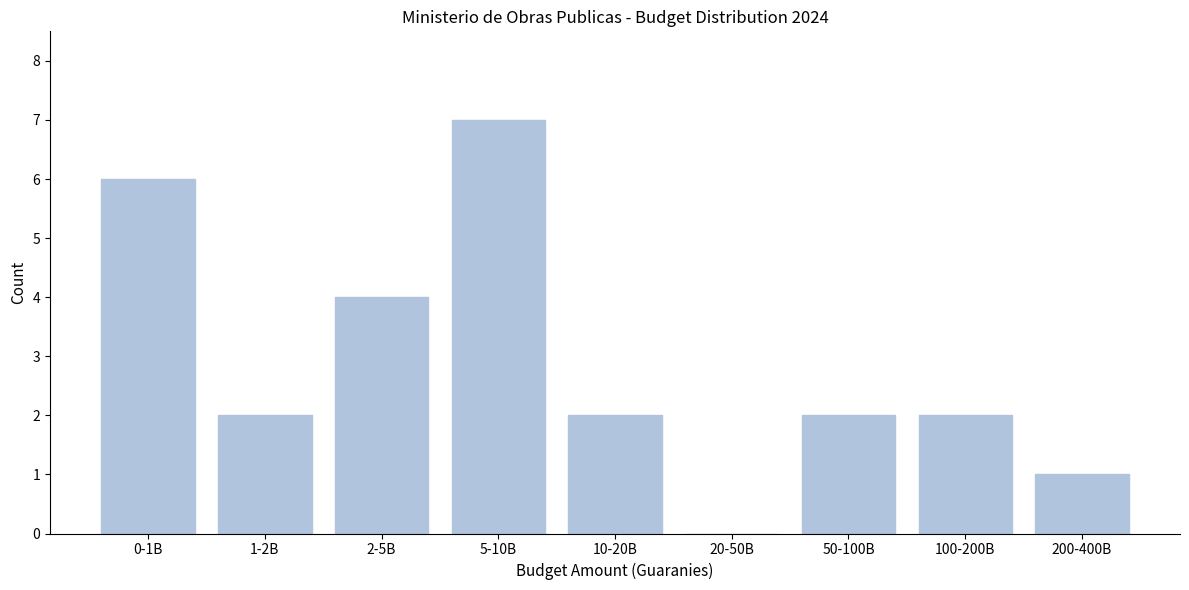

Reading left to right, list all the values displayed in this chart.

0-1B=6	1-2B=2	2-5B=4	5-10B=7	10-20B=2	20-50B=0	50-100B=2	100-200B=2	200-400B=1